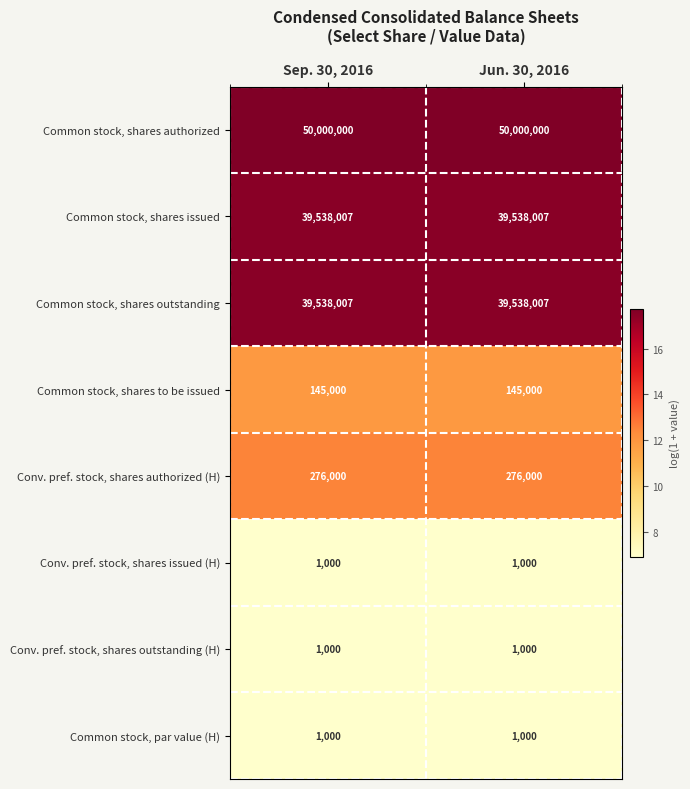

Is the value of Common stock, shares authorized at Jun. 30, 2016 greater than the value of Conv. pref. stock, shares issued (H) at Jun. 30, 2016?

Yes